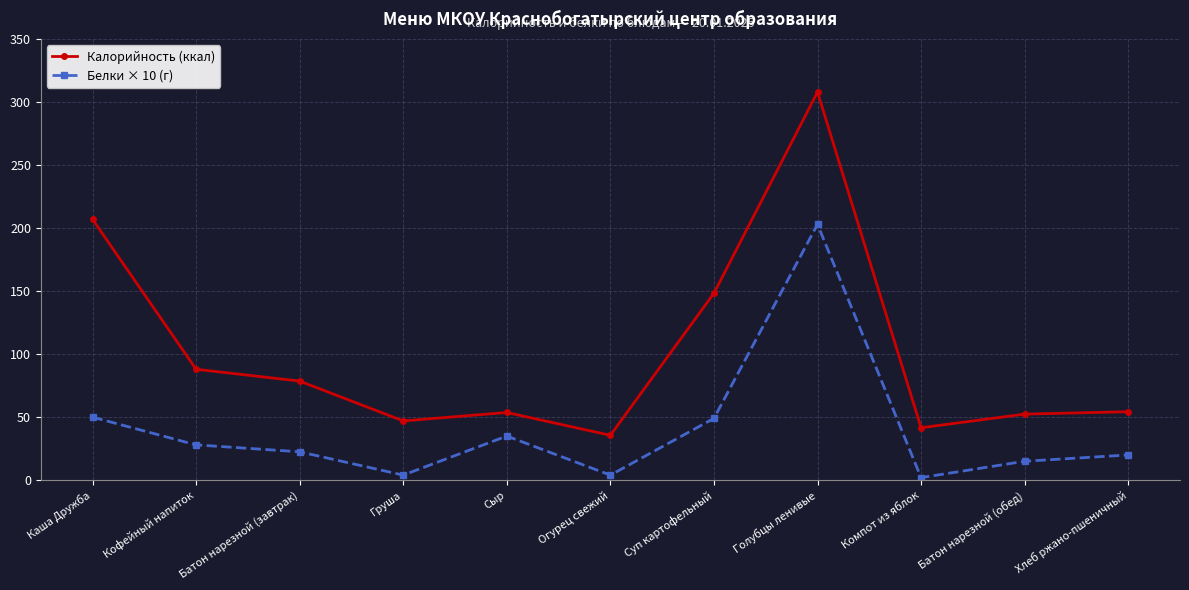

Rank the series by their average value, from highest to lowest.

Калорийность (ккал), Белки × 10 (г)